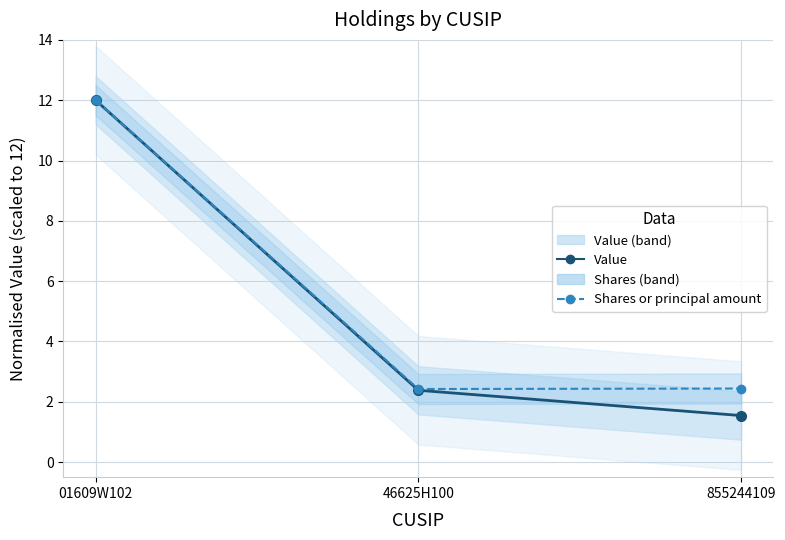

Where does the Value series first go above 2?

01609W102